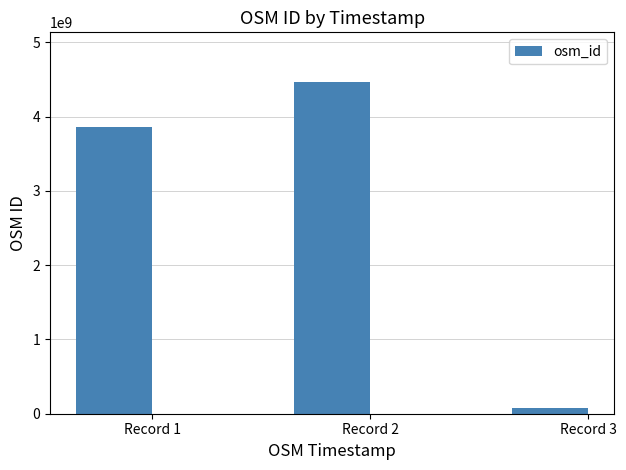

List the labels in order of value, smallest first.

Record 3, Record 1, Record 2